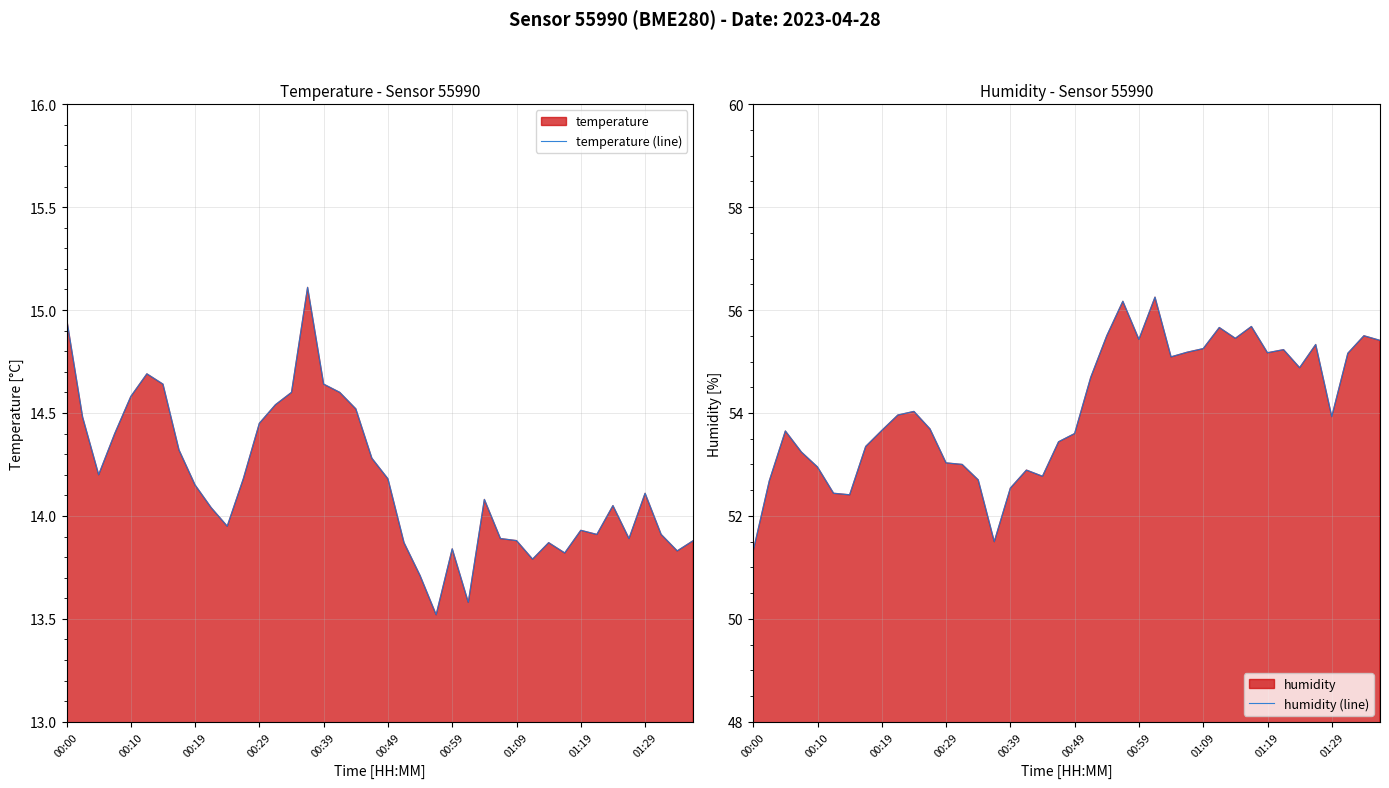

How many interior local valleys does the temperature (line) series have?

9